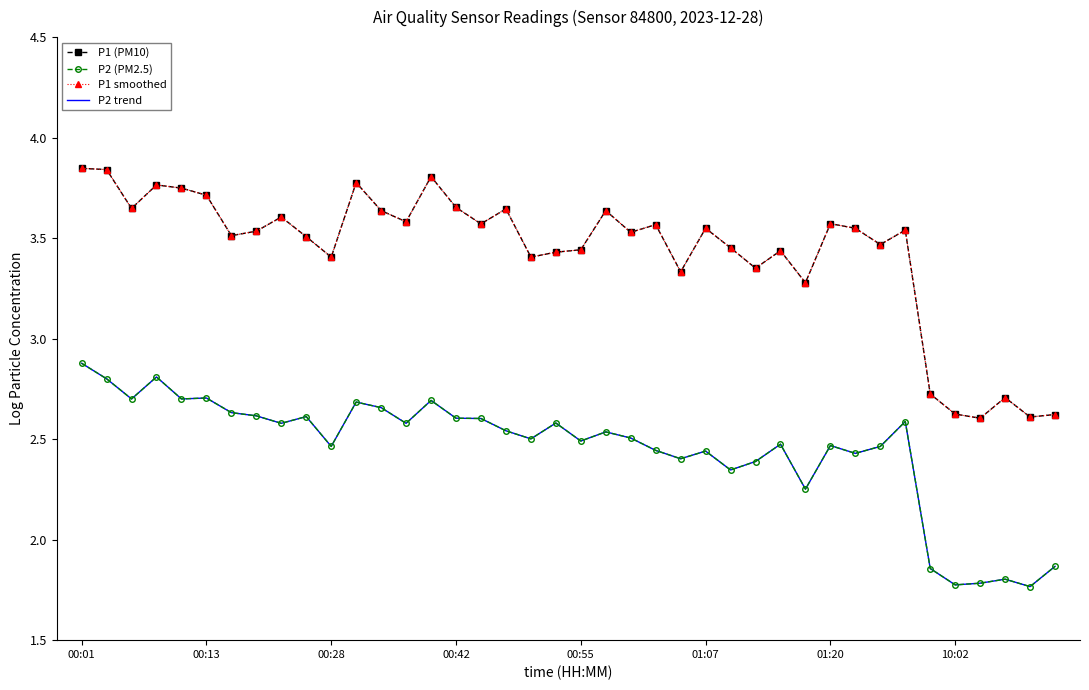

How many lines are shown in the chart?

4